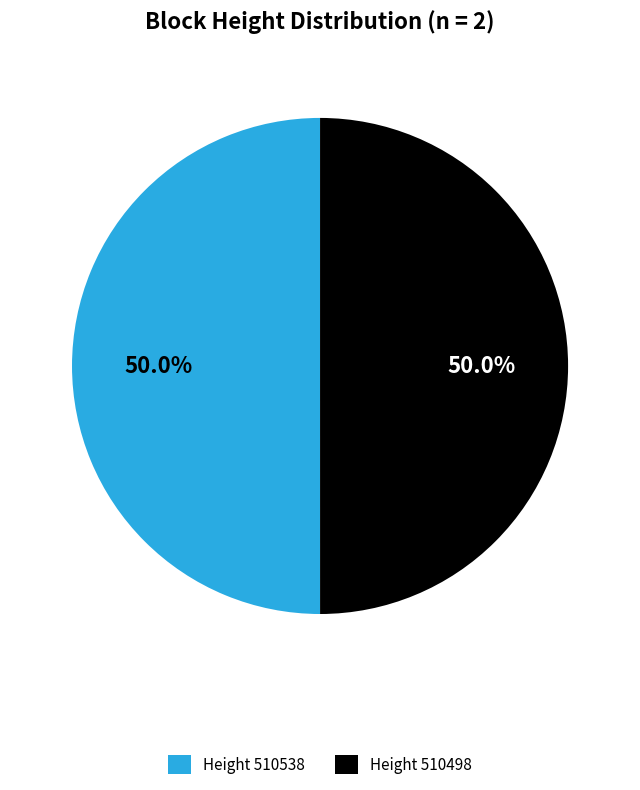

Approximately how many times larger is the value at Height 510538 compared to Height 510498?

1.0